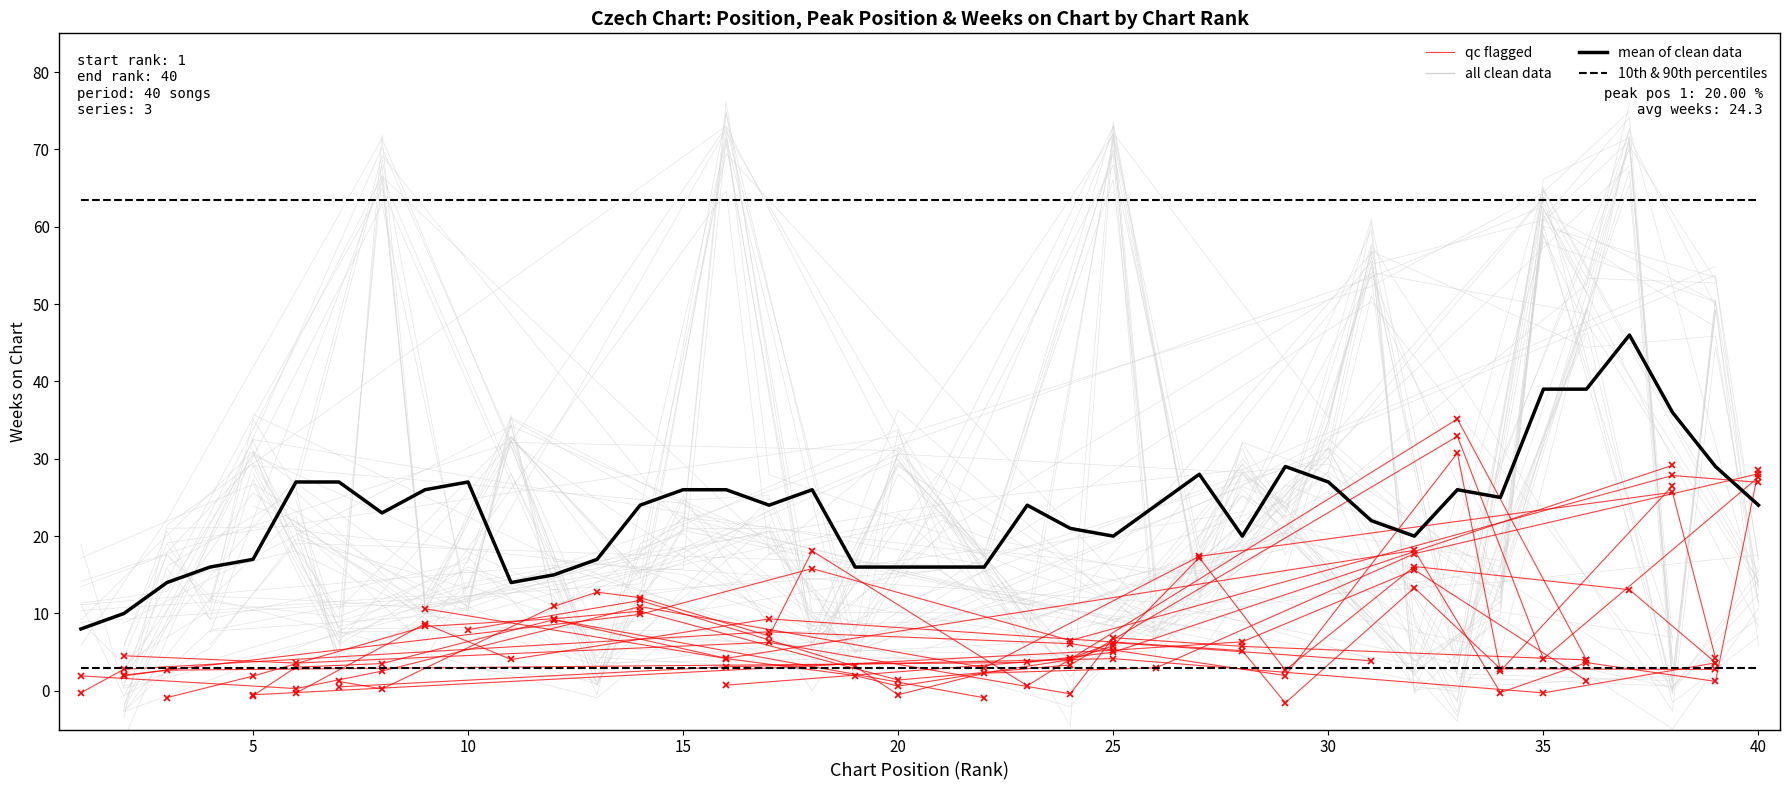

At 6, list the series in order from smallest to largest.

Peak Position, Position, Weeks on Chart